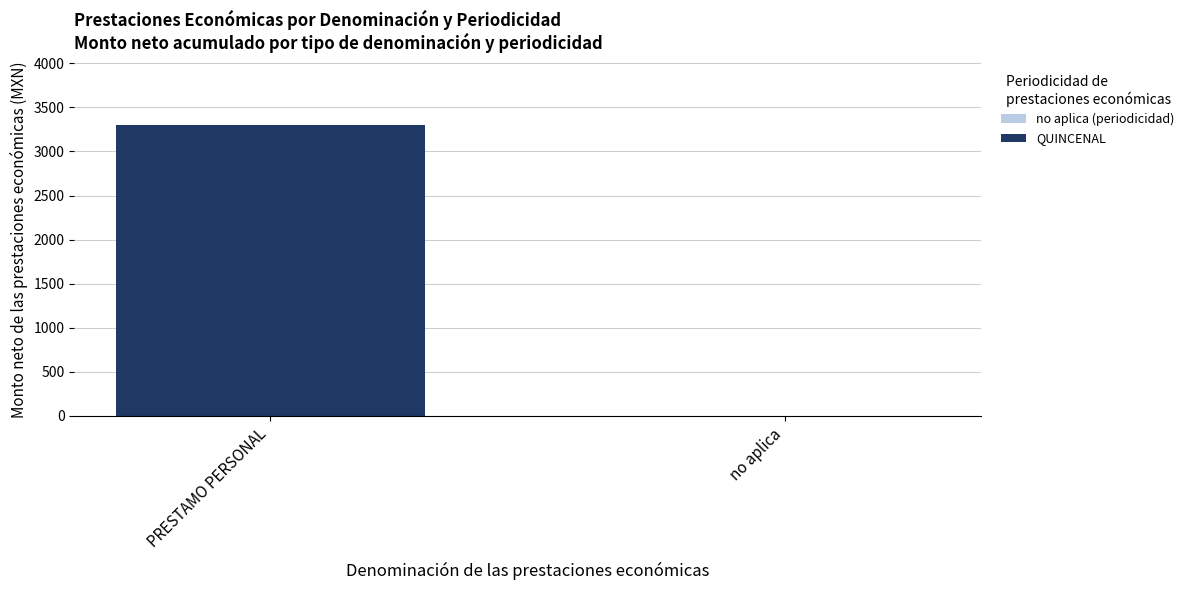

Which has a higher value, no aplica or PRESTAMO PERSONAL?

PRESTAMO PERSONAL